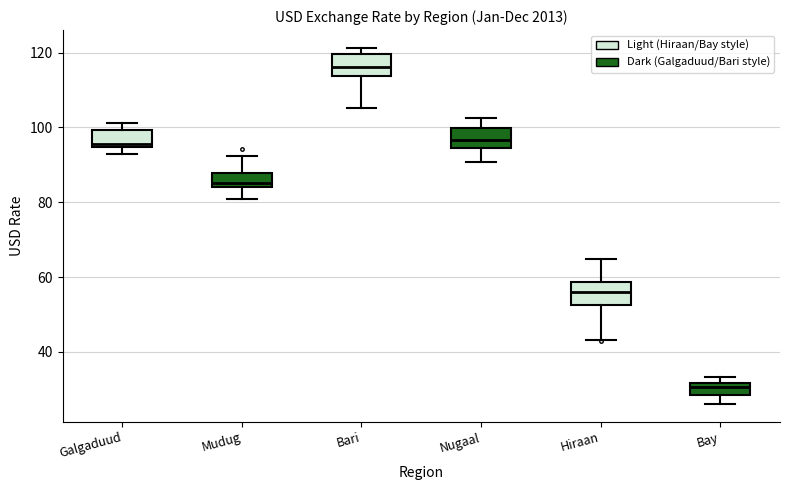

Which box has the lowest median line?

Bay